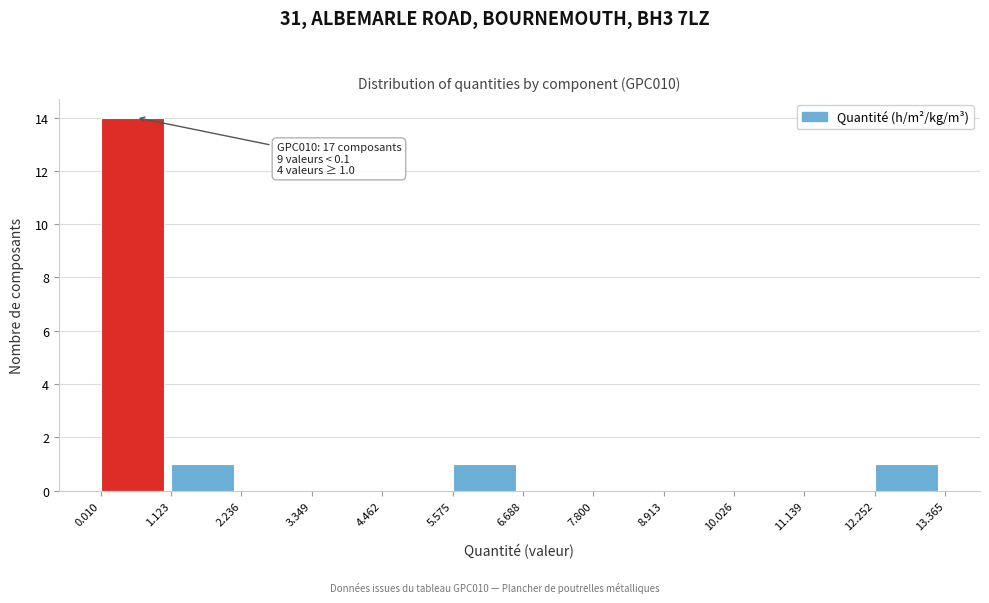

Which range on the x-axis has the tallest bar?

0.010 to 1.123